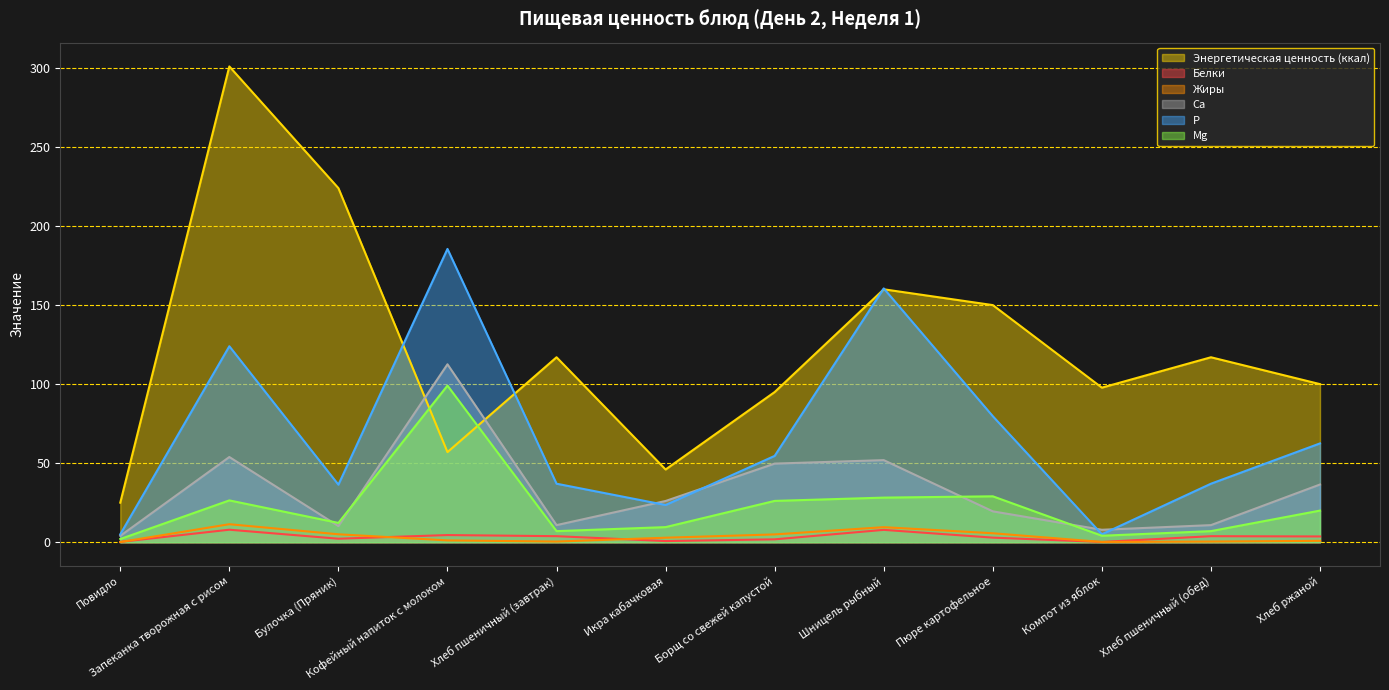

What is the difference between the Белки values at Хлеб пшеничный (завтрак) and Запеканка творожная с рисом?

4.1